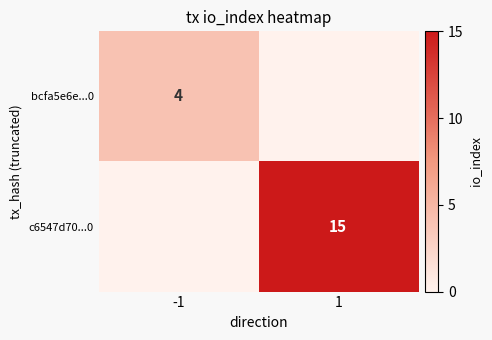

True or false: c6547d70...0 has a value of 25 at 1.

False